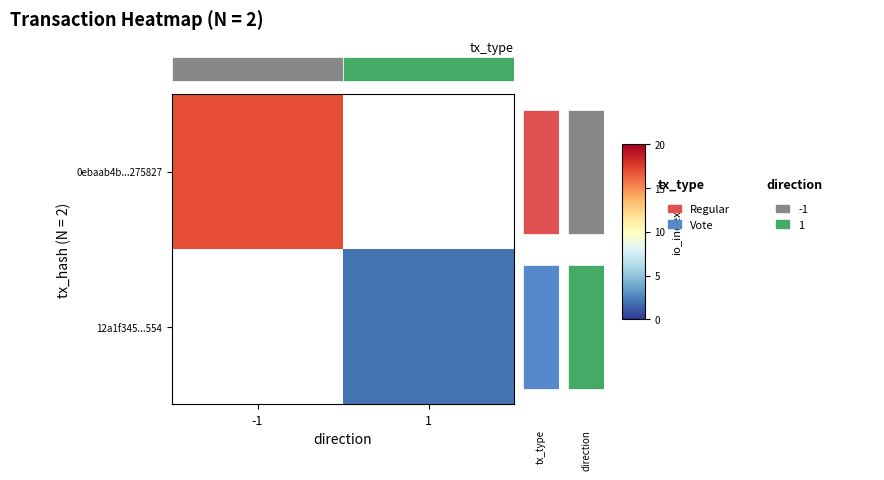

What is the minimum value shown in the chart?

2.0